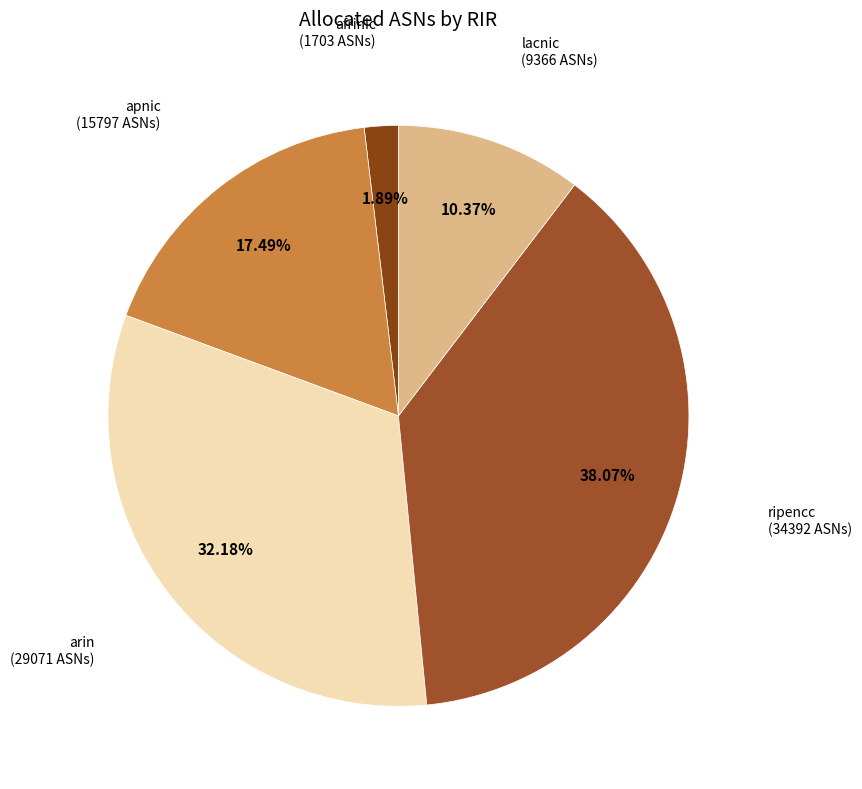

Is it true that ripencc is 28% of the pie?

False